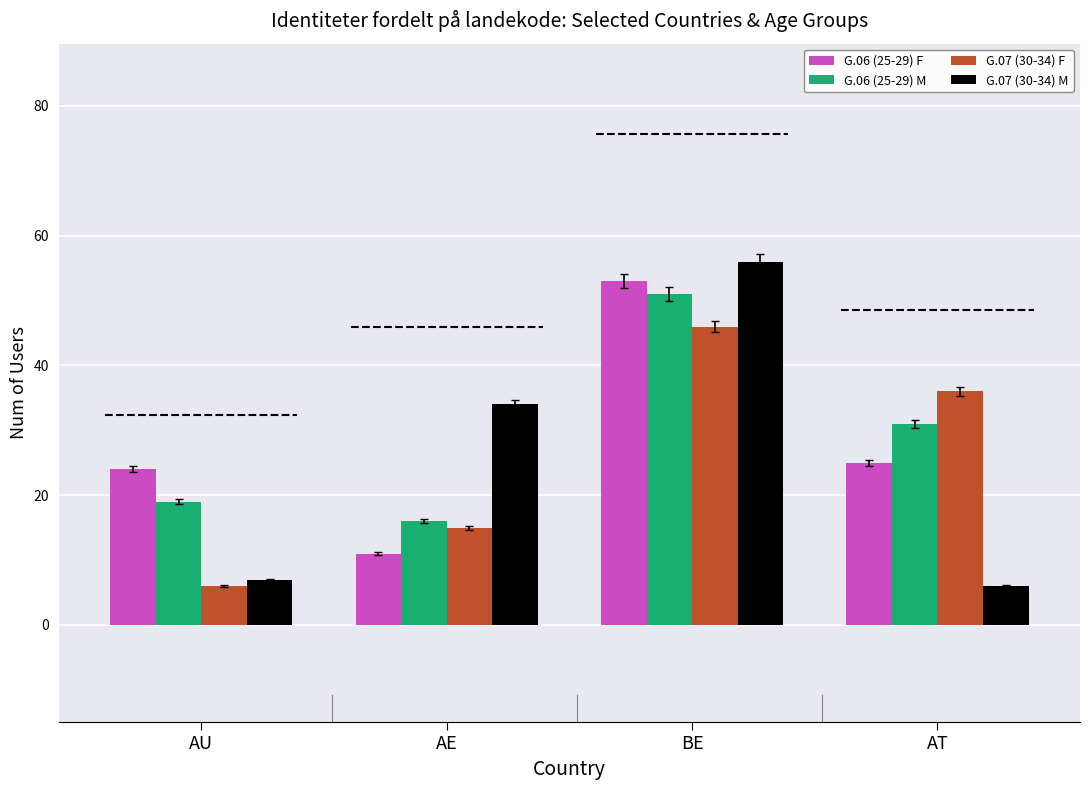

What position from the left is AU?

1